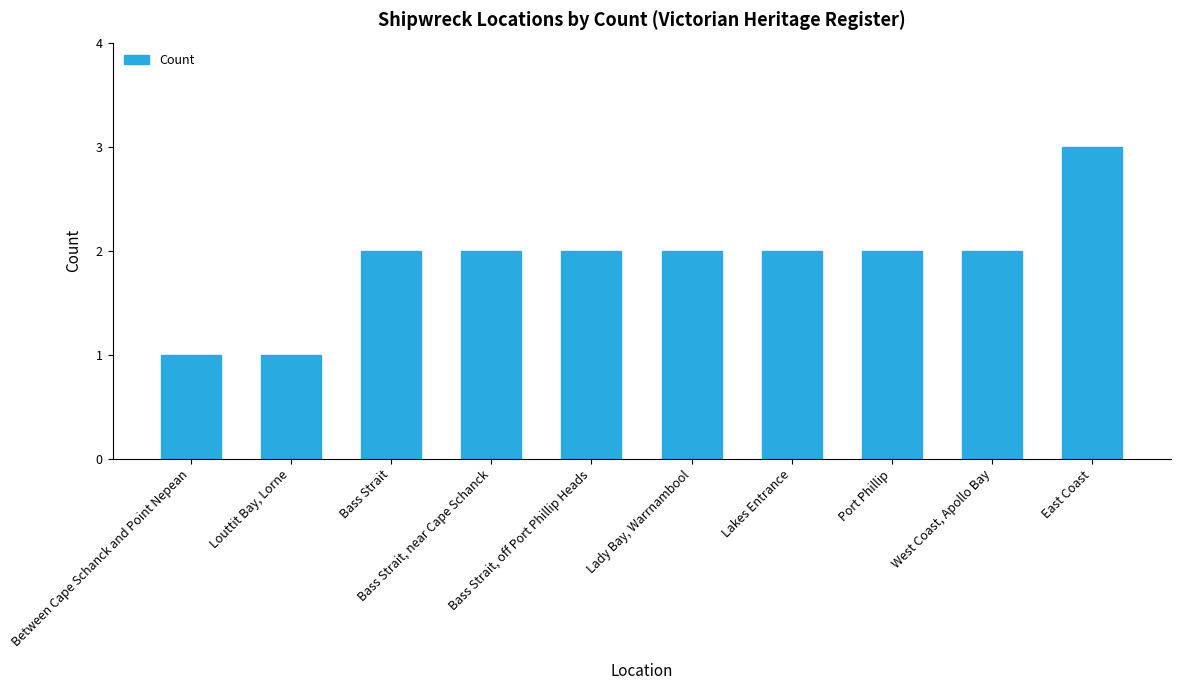

What is the maximum value shown in the chart?

3